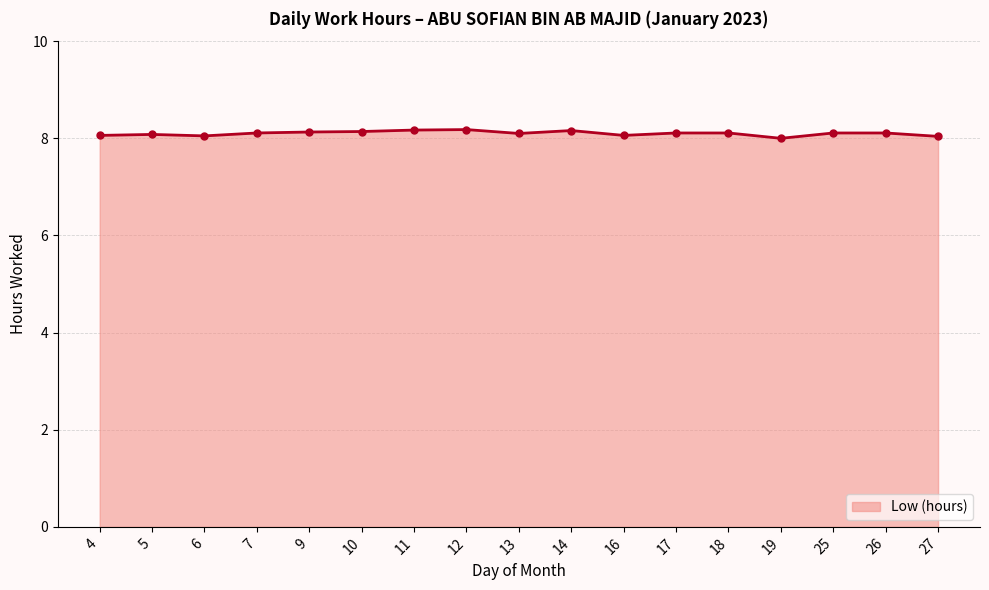

What is the maximum value shown in the chart?

8.2